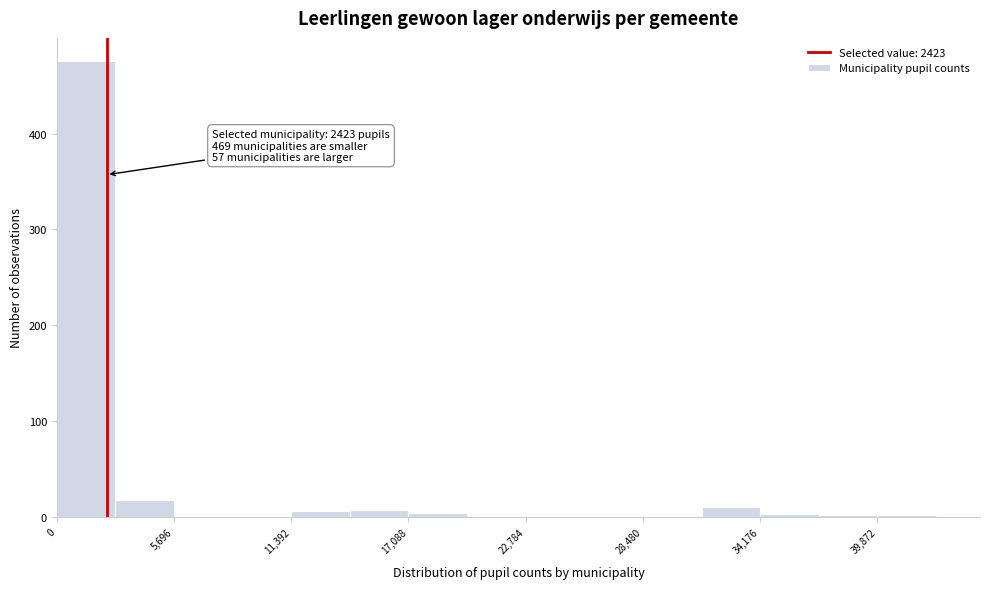

Read against the x-axis, roughly where is the centre of the tallest bar?

1000